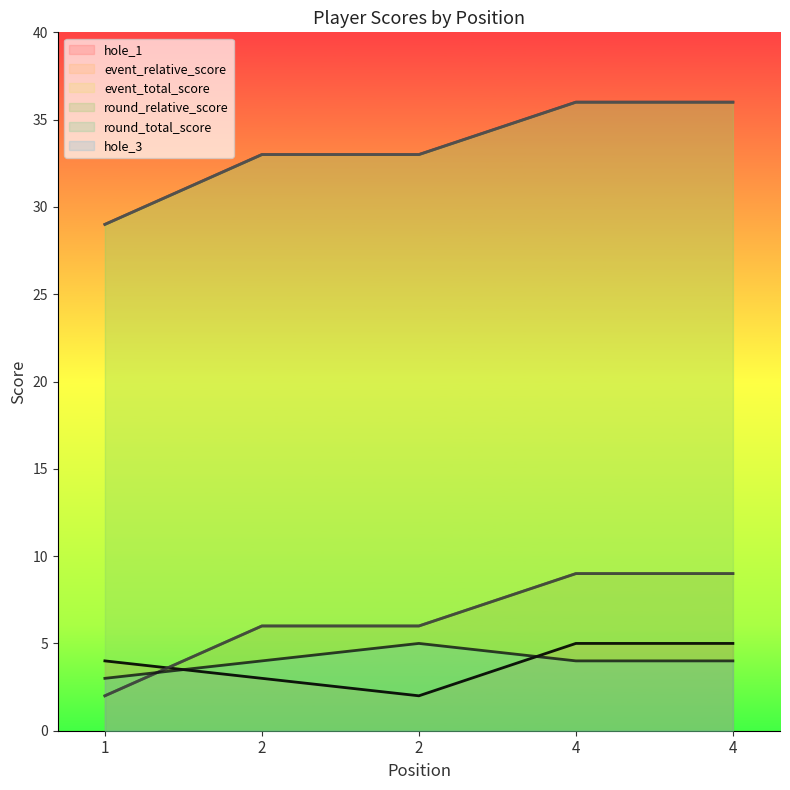

Where does the round_relative_score series first go above 6?

4